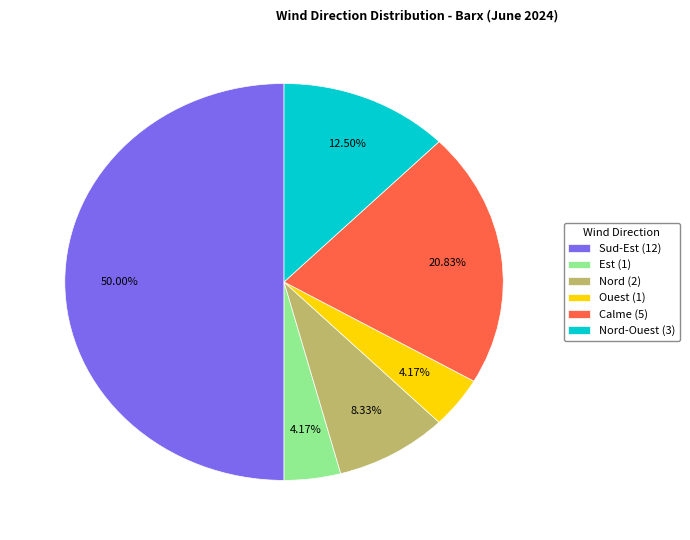

Combined, do Sud-Est (12) and Nord-Ouest (3) account for over 50%?

Yes